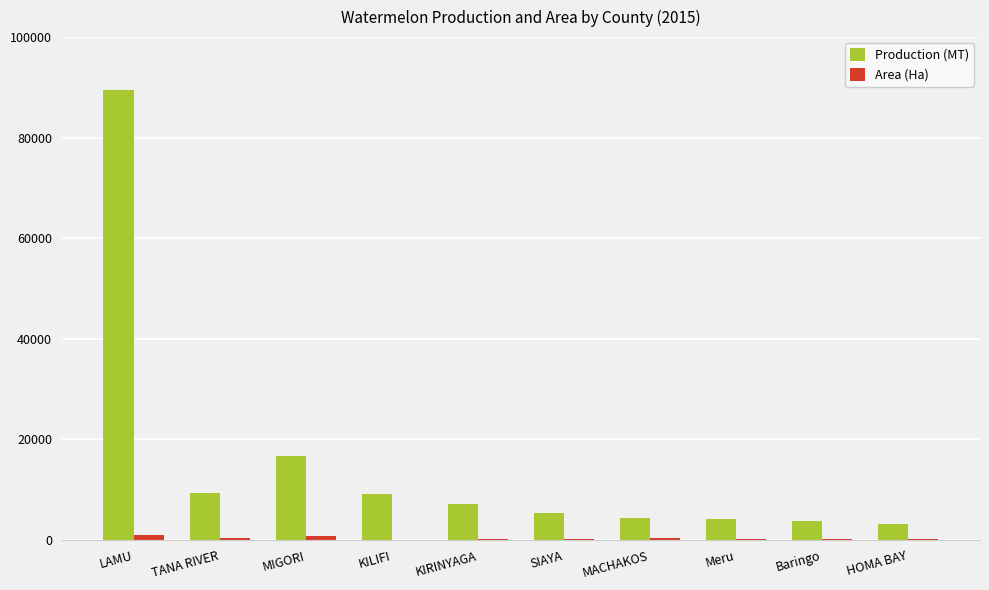

Which label corresponds to the largest value in the chart?

LAMU